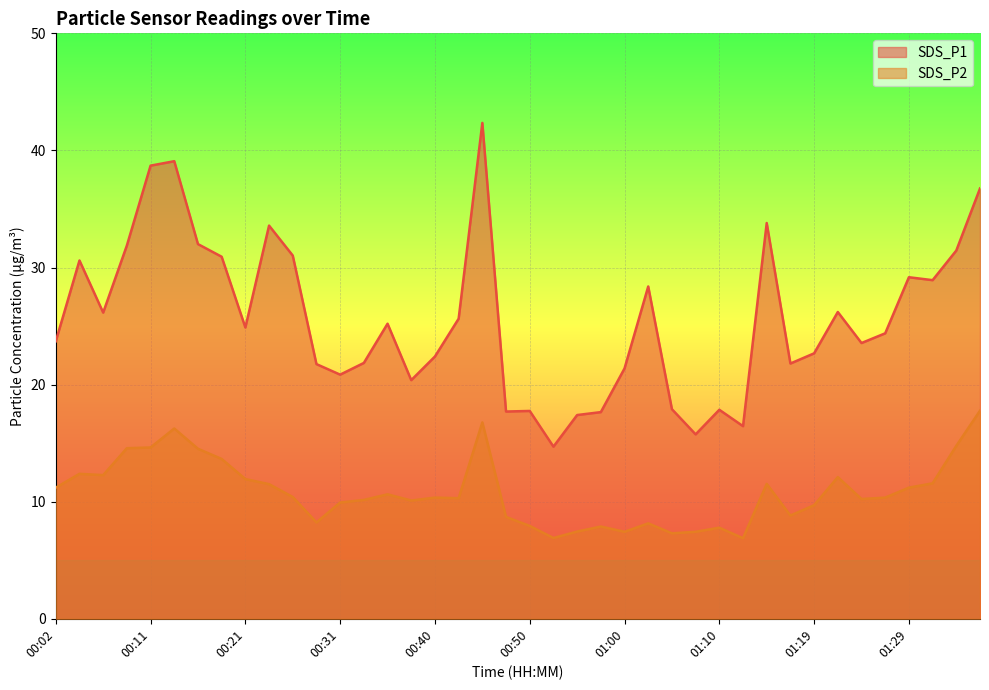

What is the value of the SDS_P1 point at the 14th from the left?

21.9